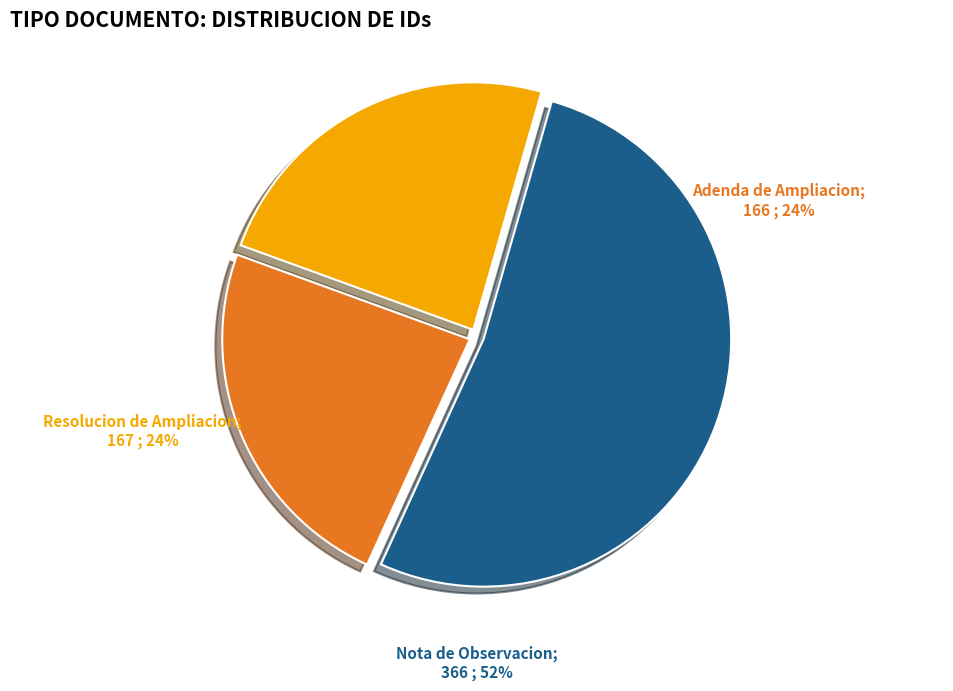

Does any single category account for the majority?

Yes